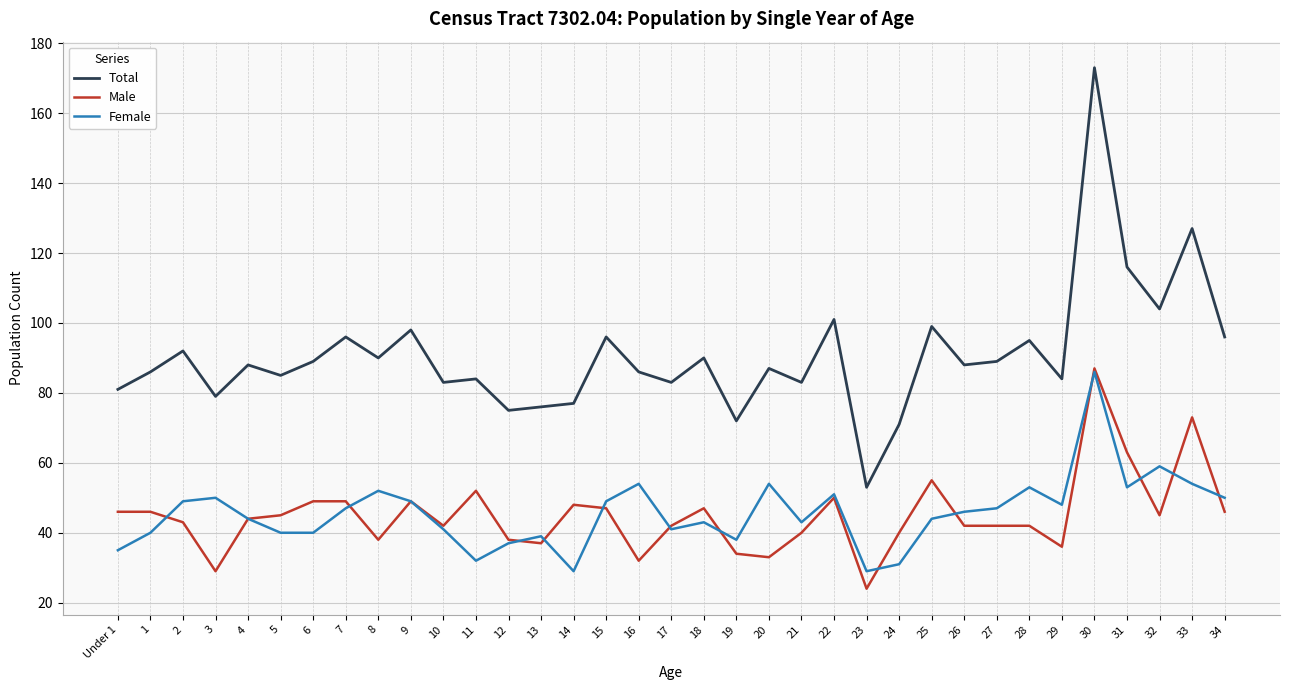

At which label does Male reach its minimum?

23